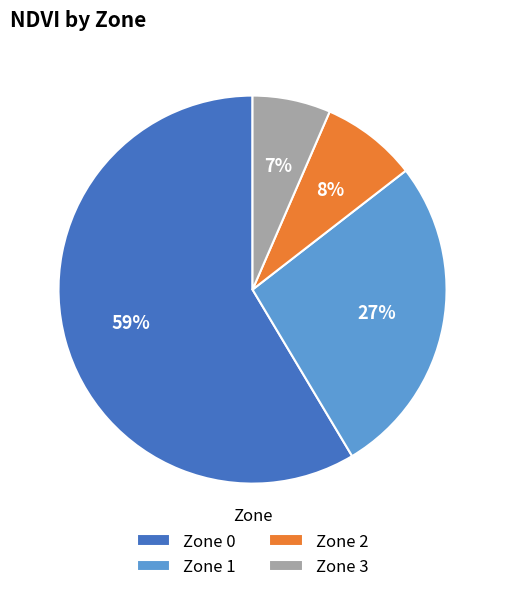

Which slice represents more than half of the pie?

Zone 0